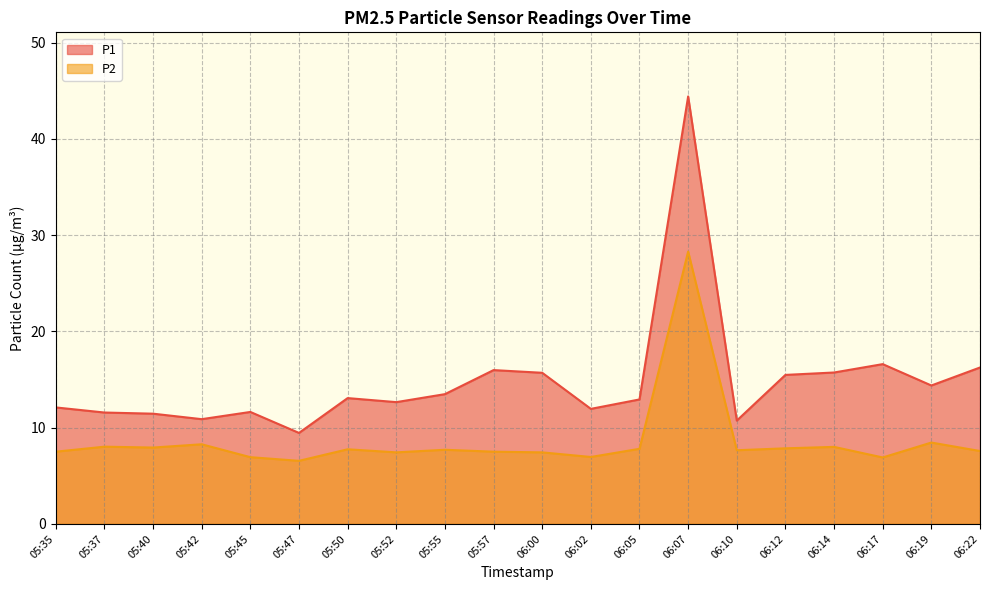

What is the lowest value of the P2 series?

6.5